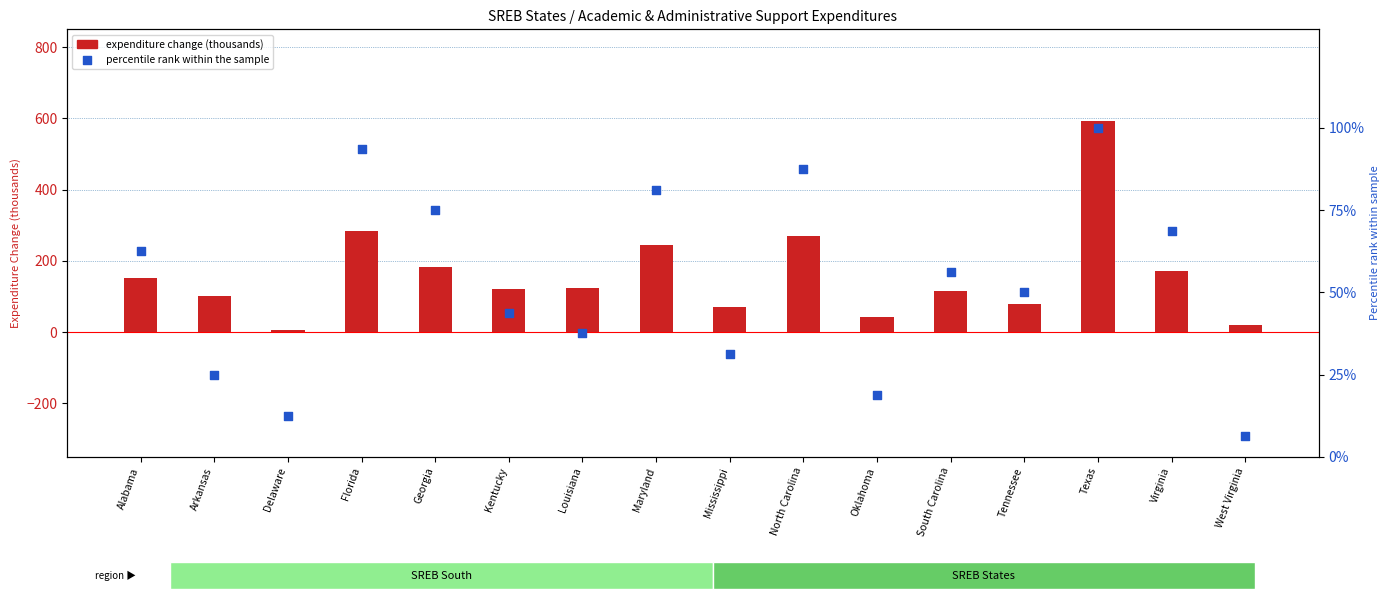

At which category is the sum across all series the highest?

Texas